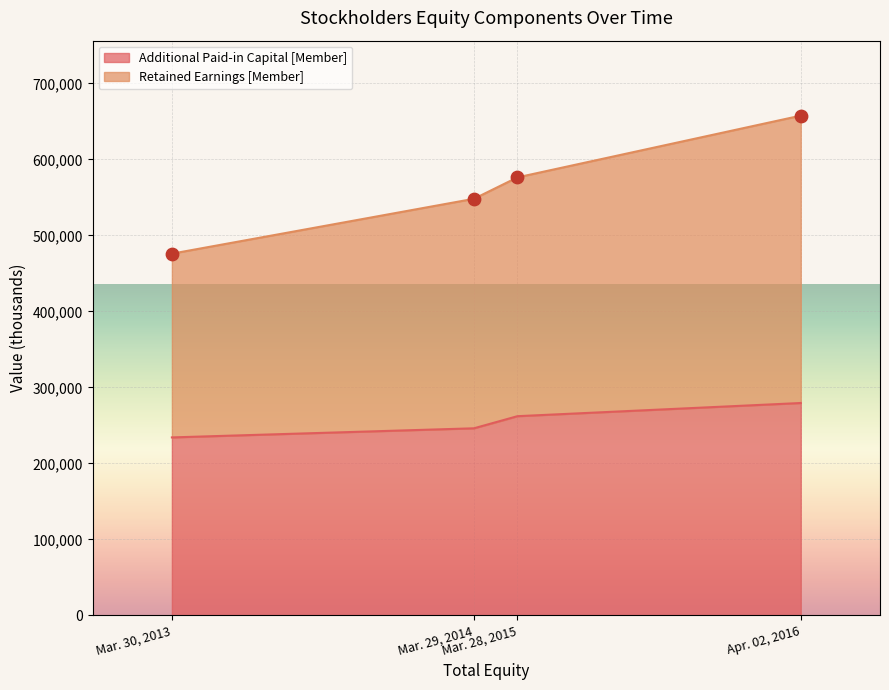

At how many categories does at least one series exceed 620949?

1